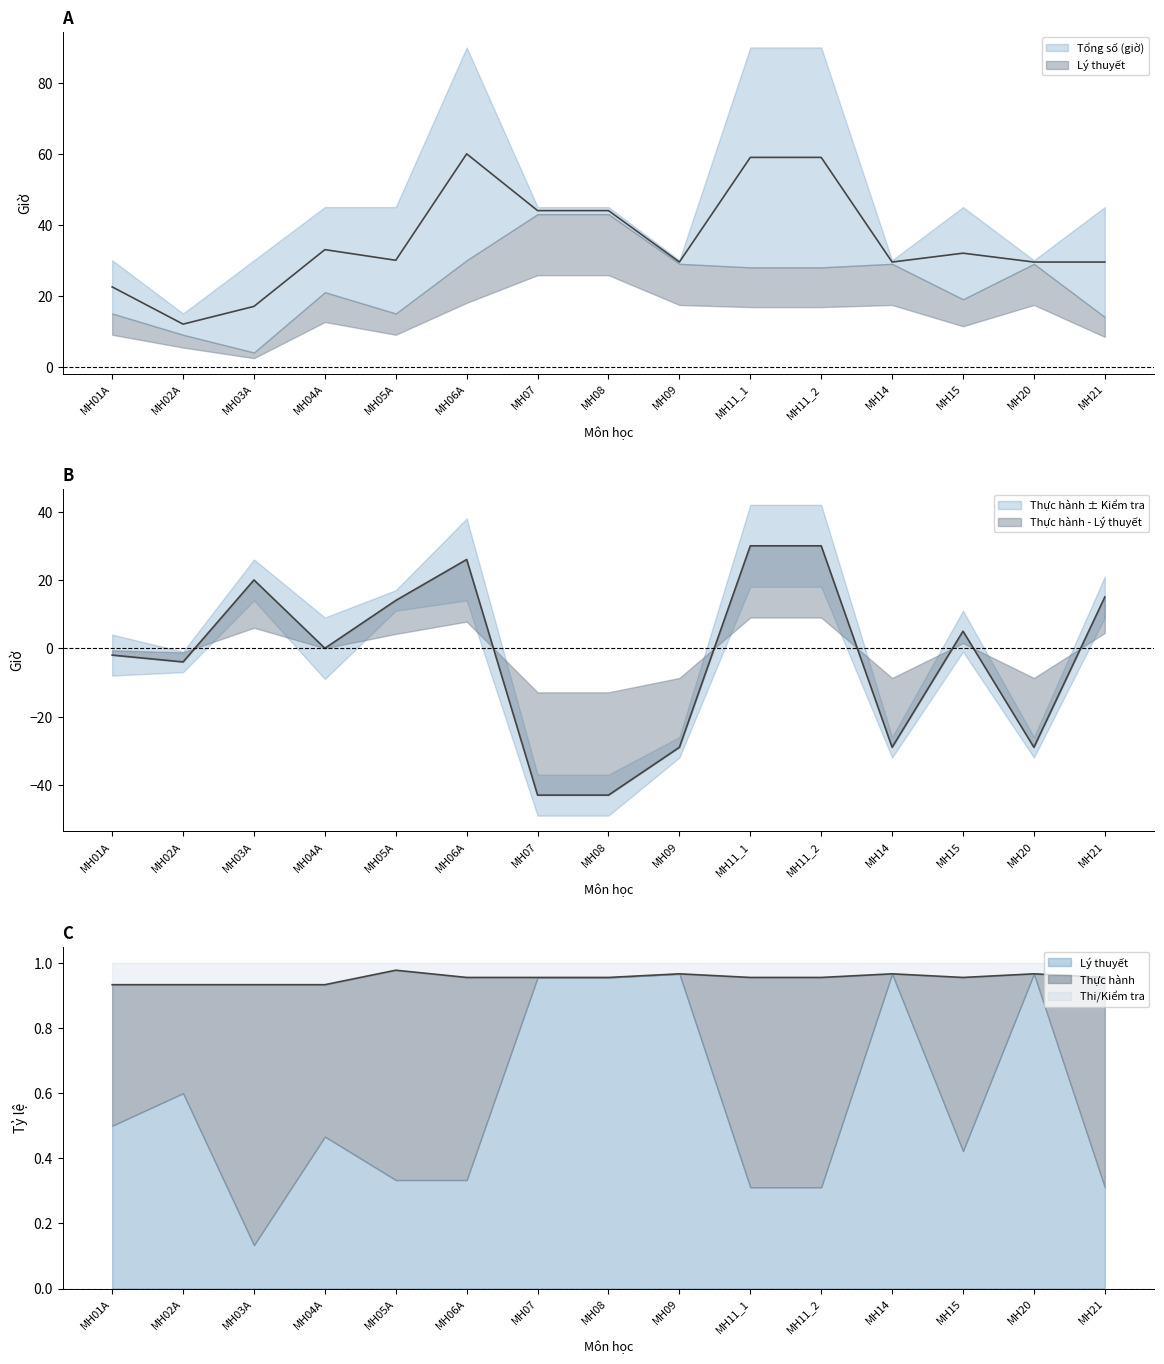

True or false: Tổng số (giờ) has more than 0 interior local peaks.

True